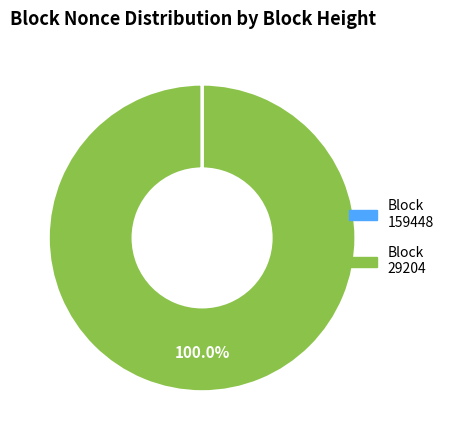

Is there a majority slice in this chart?

Yes